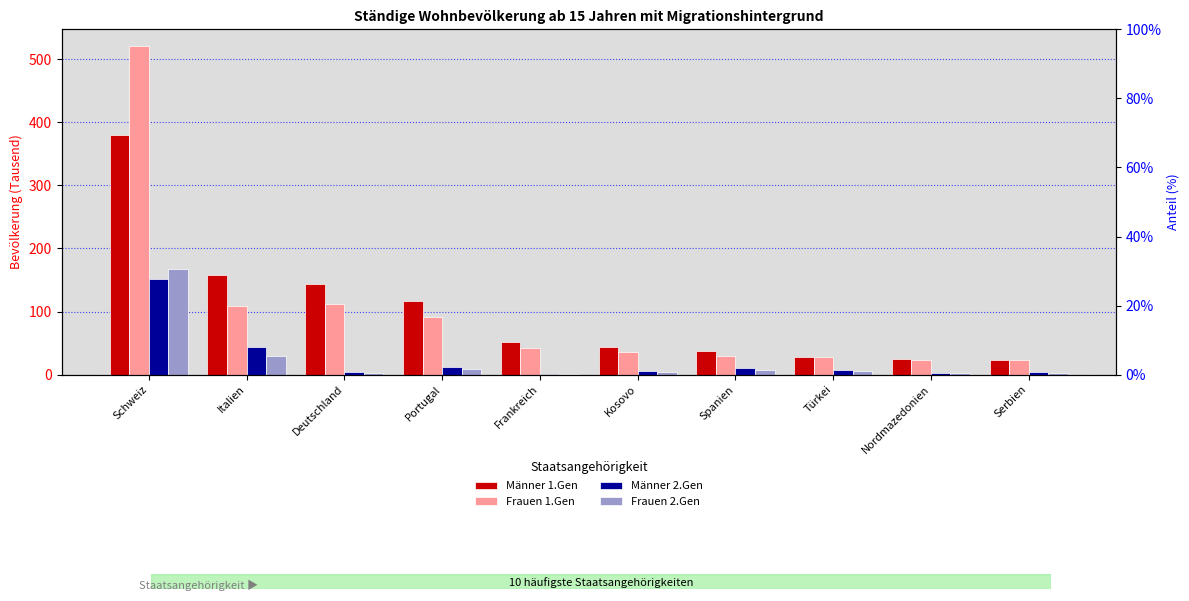

What is the minimum value for Frauen 2.Gen?

1.6